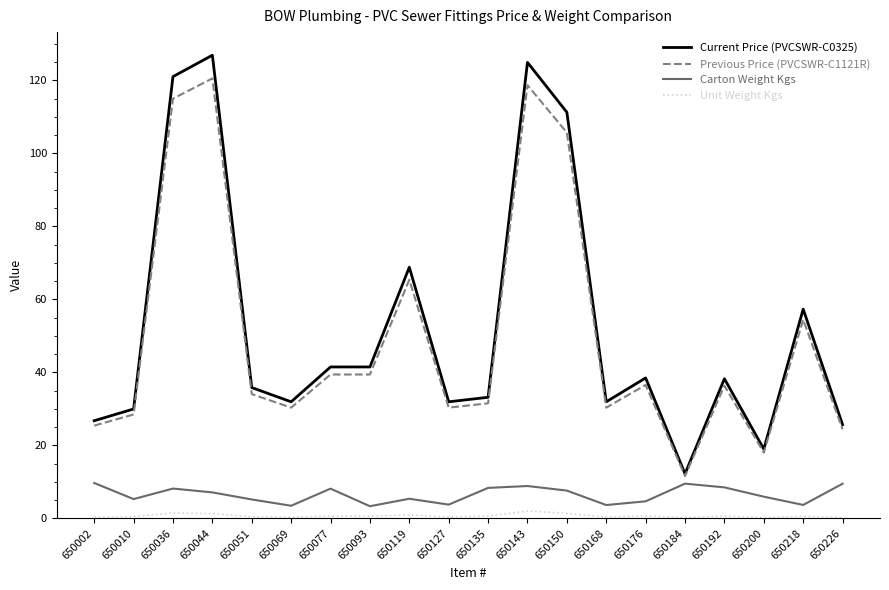

The Current Price (PVCSWR-C0325) series shows 25.7 at 650226. True or false?

True